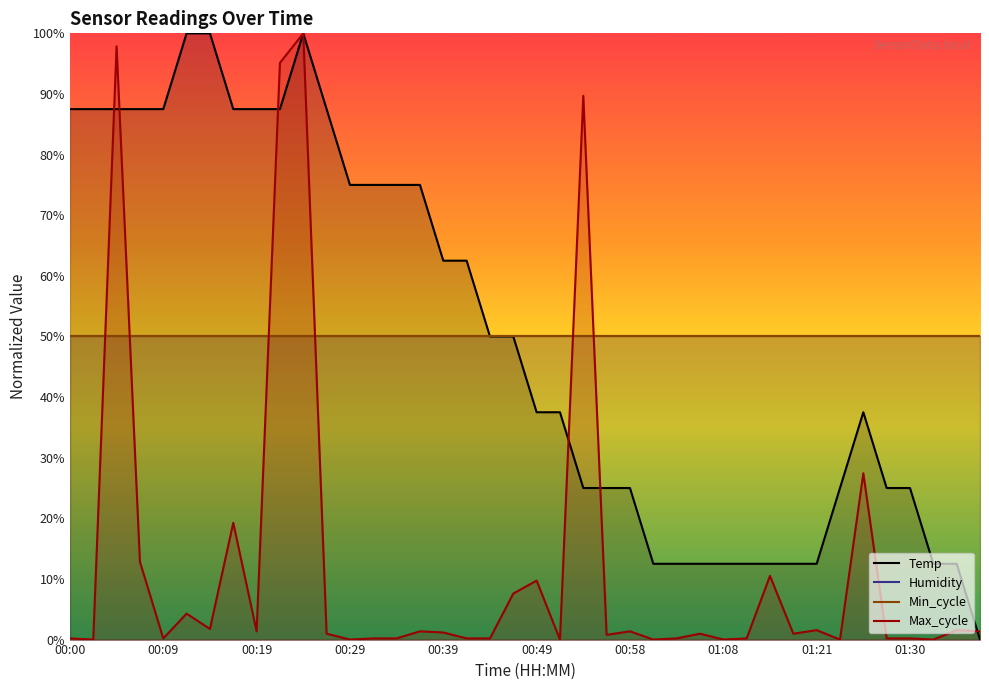

Is the value of Max_cycle at 00:53 greater than the value of Temp at 01:06?

Yes